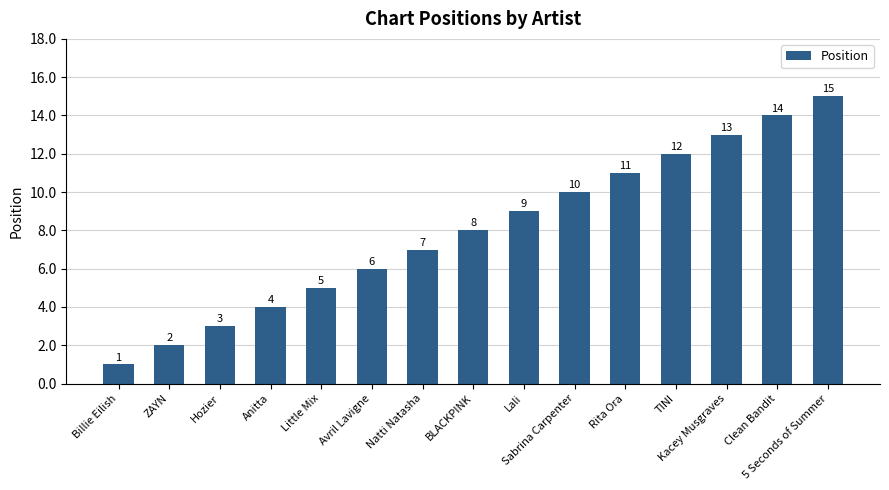

Reading right to left, what are all the values shown in this chart?

15	14	13	12	11	10	9	8	7	6	5	4	3	2	1